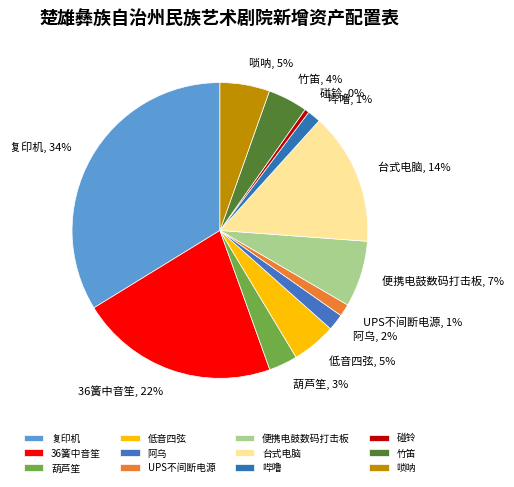

To the nearest percent, what is the difference between the 葫芦笙, 3% and 台式电脑, 14% slice percentages?

11%